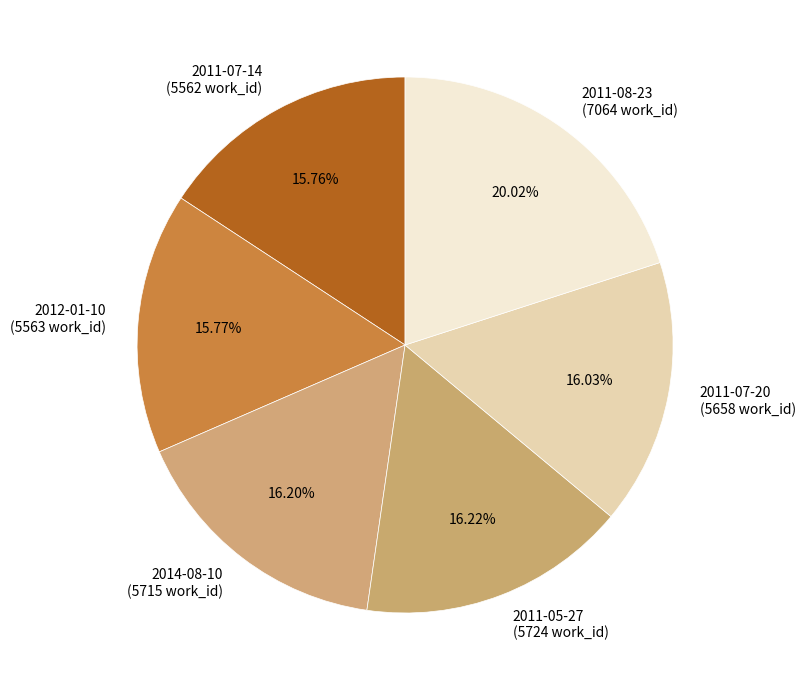

To the nearest percent, what is the average slice percentage?

17%